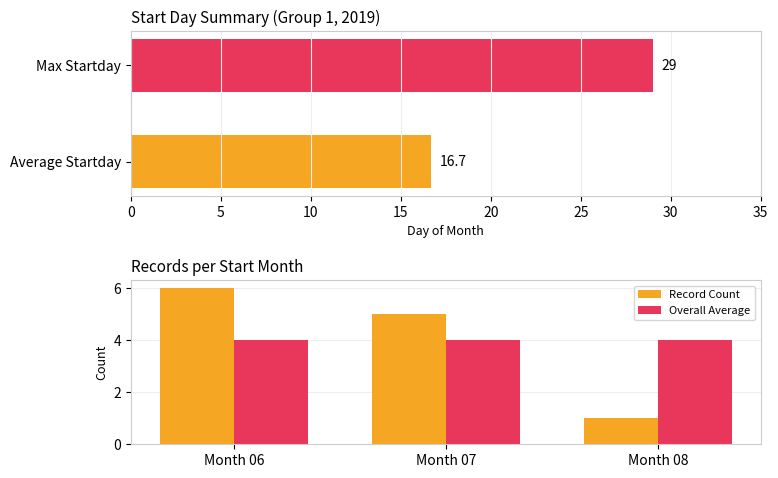

The value of Record Count at Month 07 is 7. True or false?

False